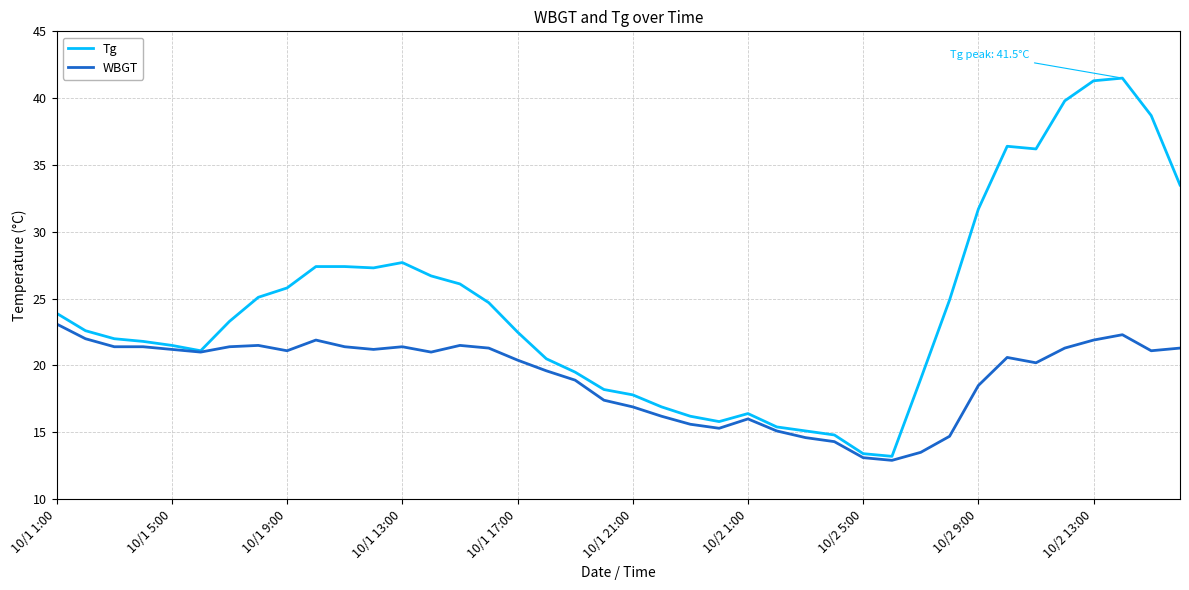

What is the greatest value displayed?

41.5